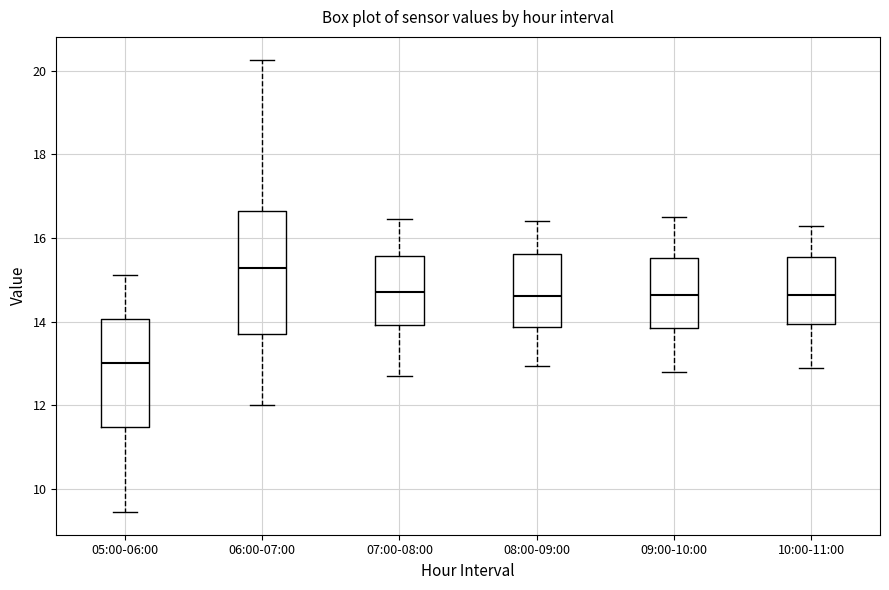

Which box's median line is the highest?

06:00-07:00